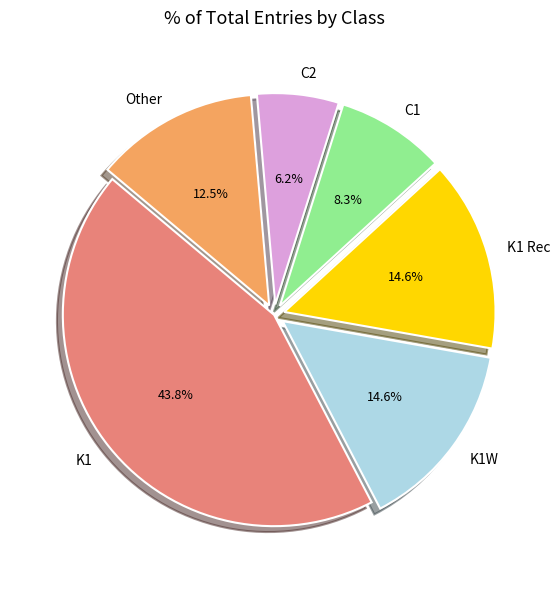

What is the smallest slice in the pie chart?

C2